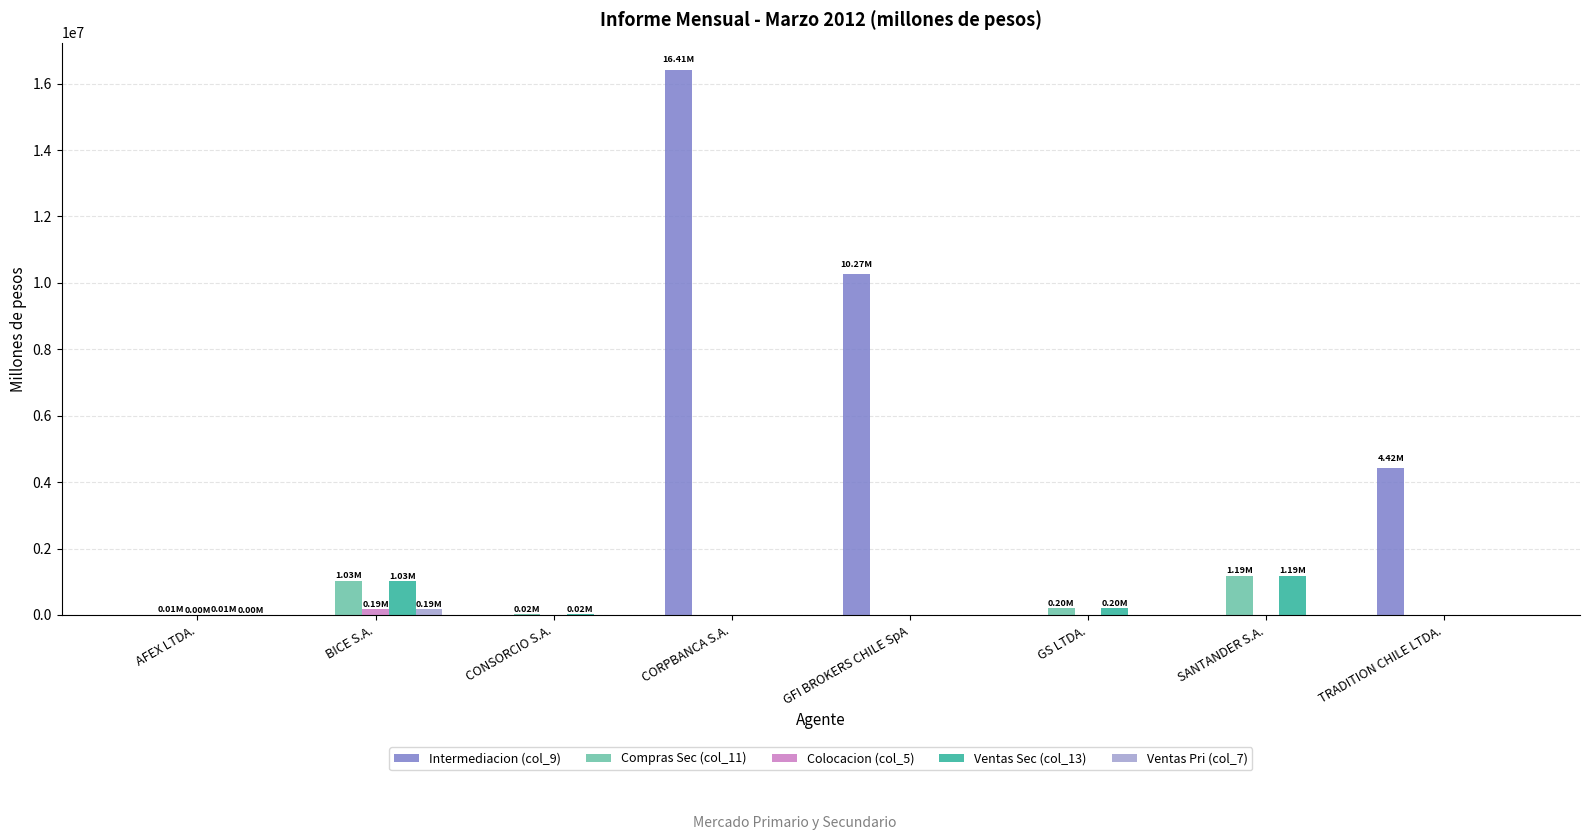

Does the chart contain stacked bars?

No